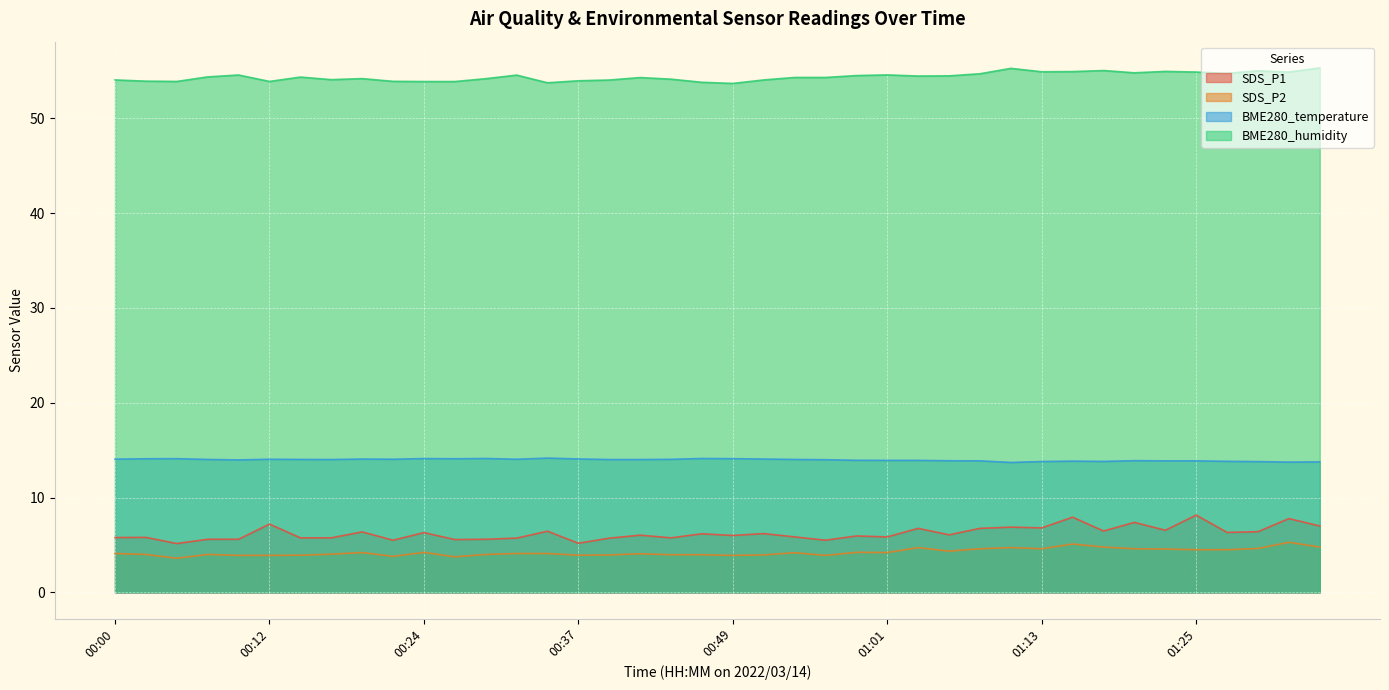

What is the sum of all SDS_P1 values?

249.6